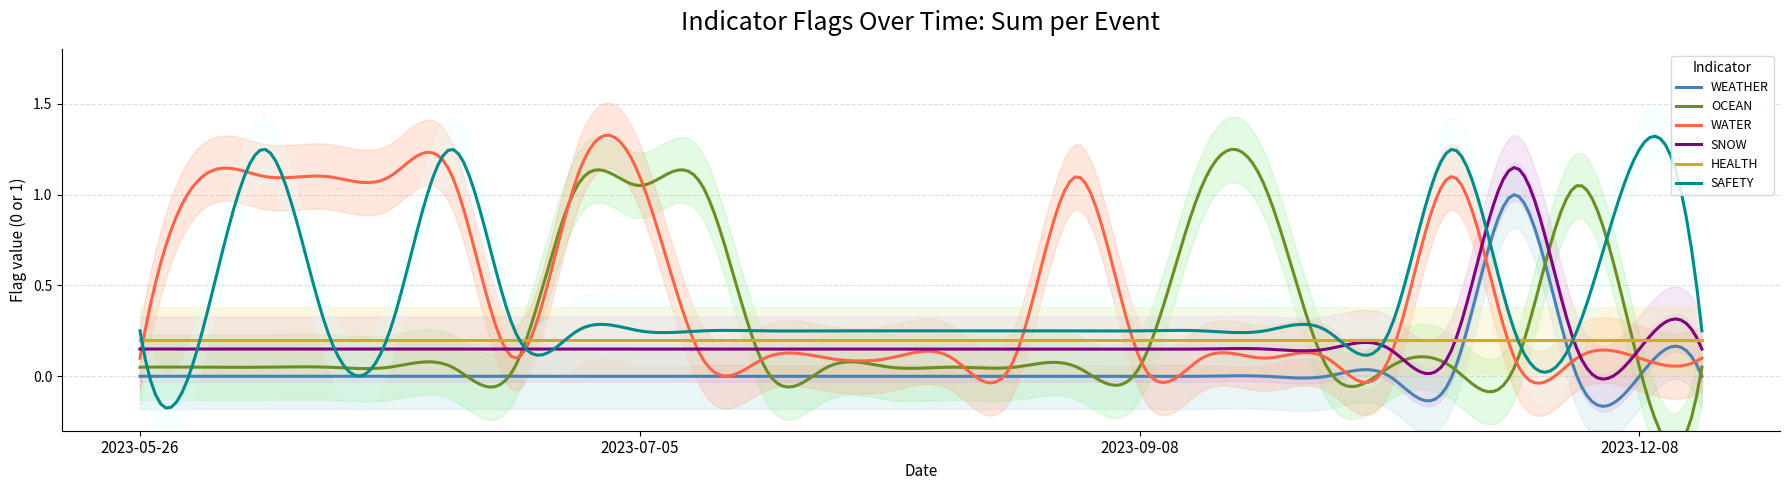

Between 2023-08-08 and 2024-03-08, which series saw the biggest shift?

WEATHER